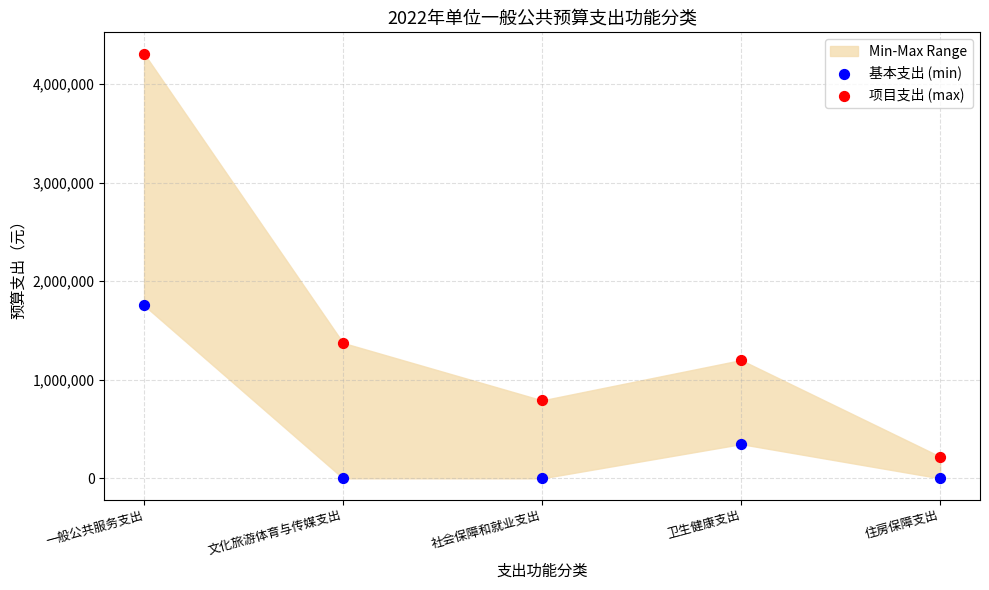

Which series reaches the minimum Y coordinate?

基本支出 (min)